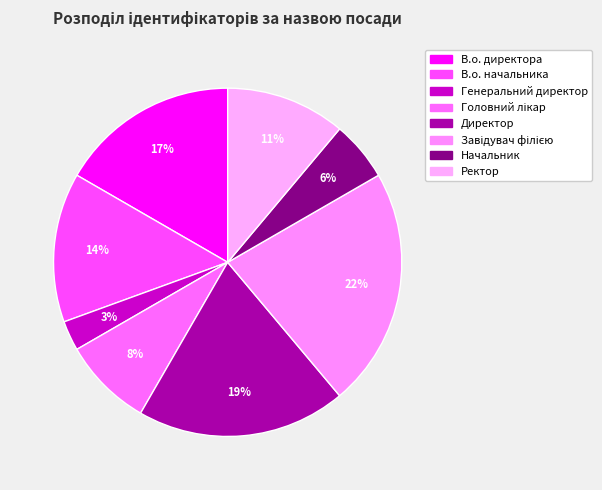

Which has a higher value, Ректор or Головний лікар?

Ректор